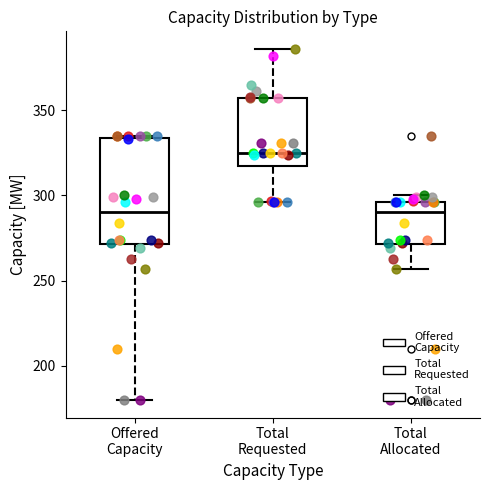

Reading left to right, transcribe this box plot: for each box, give where its median line is, the range the box spans, and where its two whiskers end, as read against the y-axis. The values are not printed on the chart, so give them approximately, as read against the axis.

Offered Capacity: median 290, box 270 to 335, whiskers 180 to 335
Total Requested: median 325, box 315 to 355, whiskers 295 to 385
Total Allocated: median 290, box 270 to 295, whiskers 255 to 300